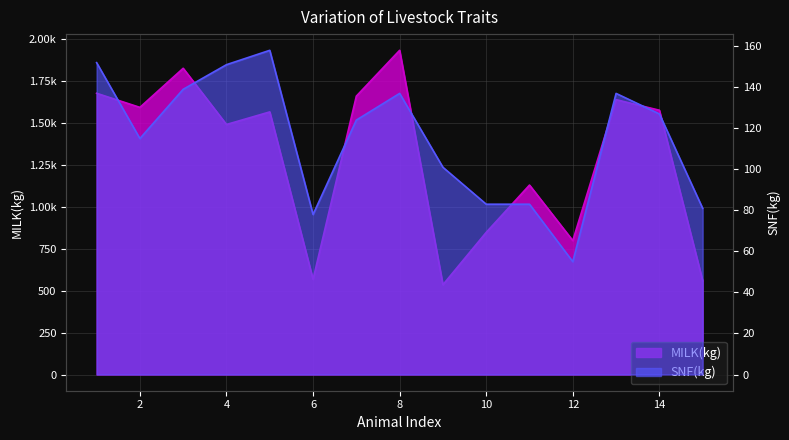

Reading right to left, extract all data points from this chart.

MILK(kg): 559	1575	1638	798	1129	847	535	1932	1659	567	1565	1490	1825	1592	1676
SNF(kg): 81	127	137	55	83	83	101	137	124	78	158	151	139	115	152